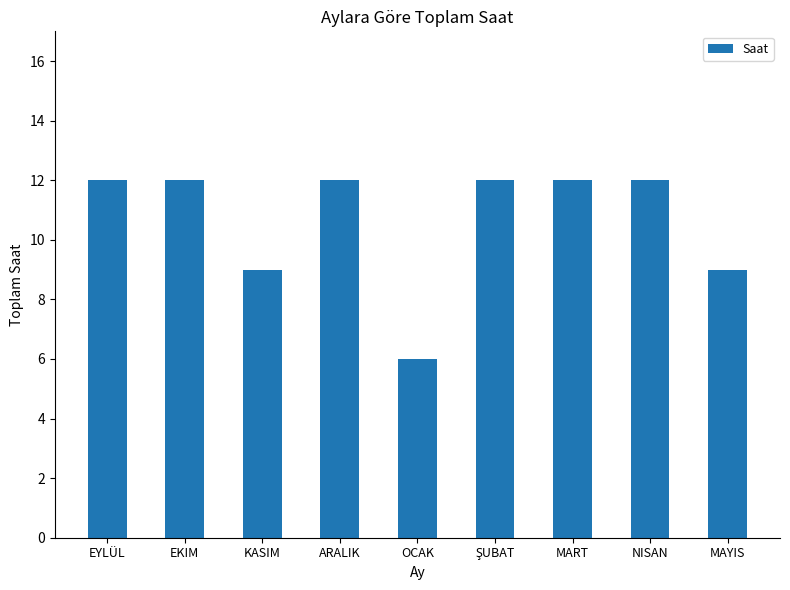

What is the sum of the values at MAYIS and KASIM?

18